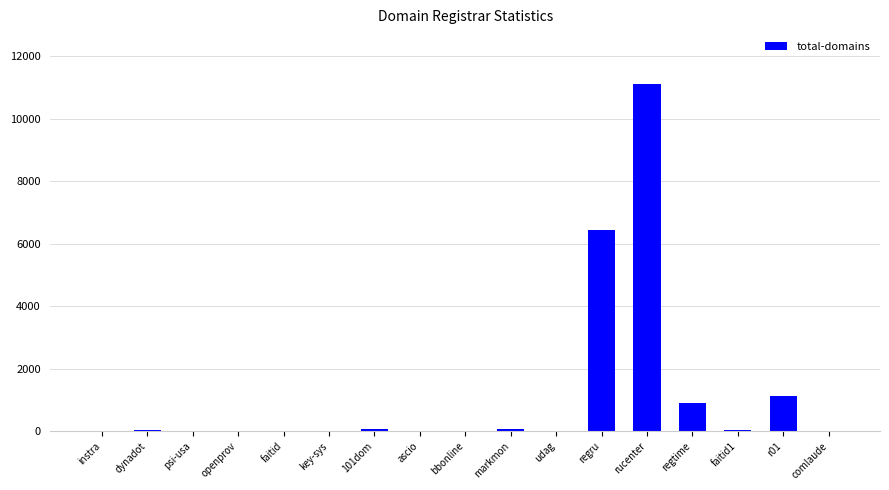

Where is the data nearest to the value 5556?

regru